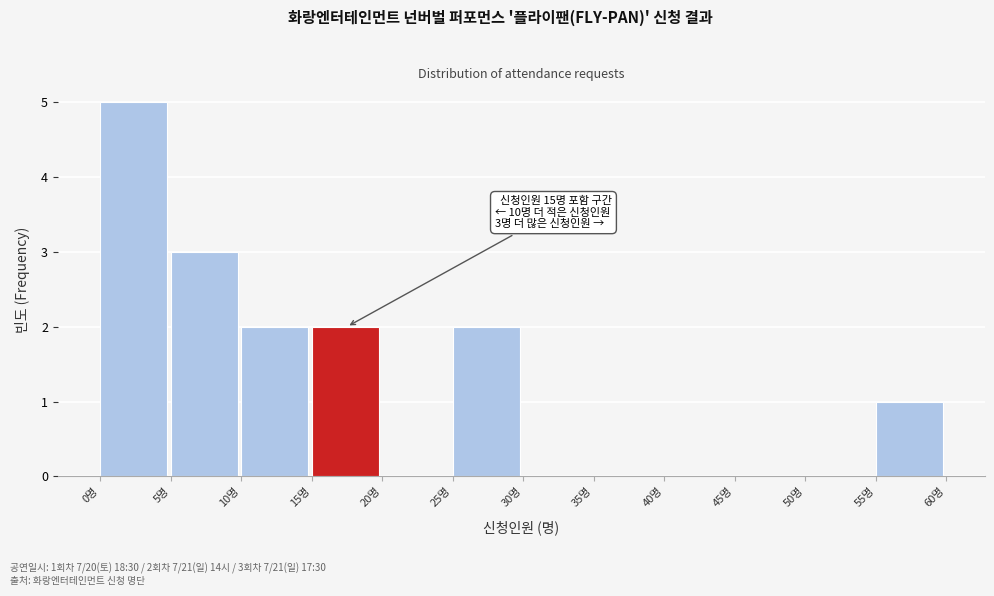

Which range on the x-axis has the tallest bar?

0 to 5